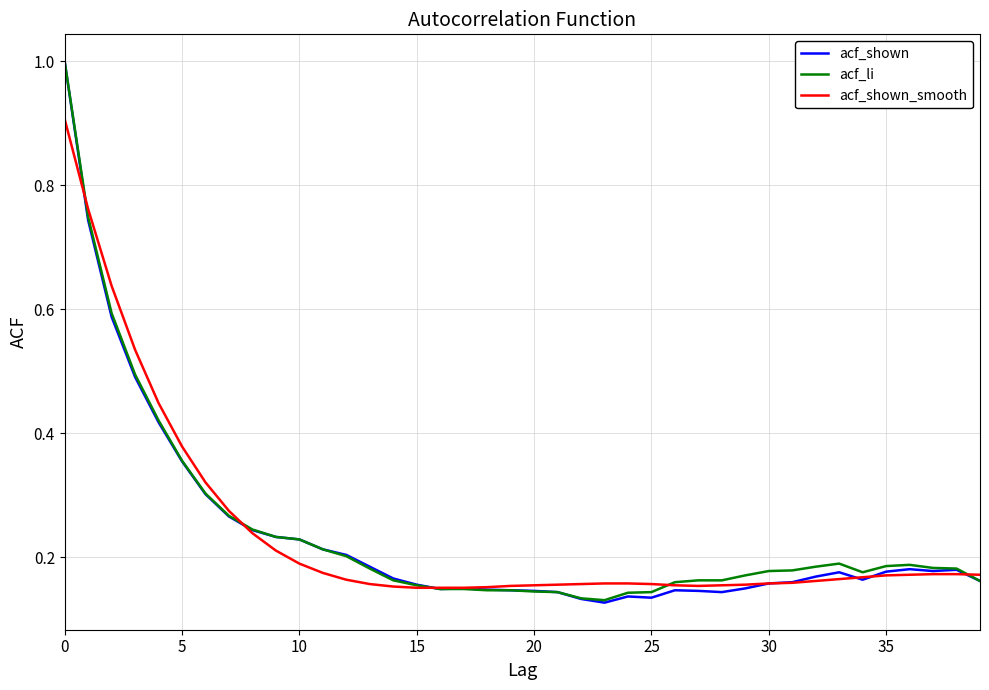

What is the maximum value shown in the chart?

1.0